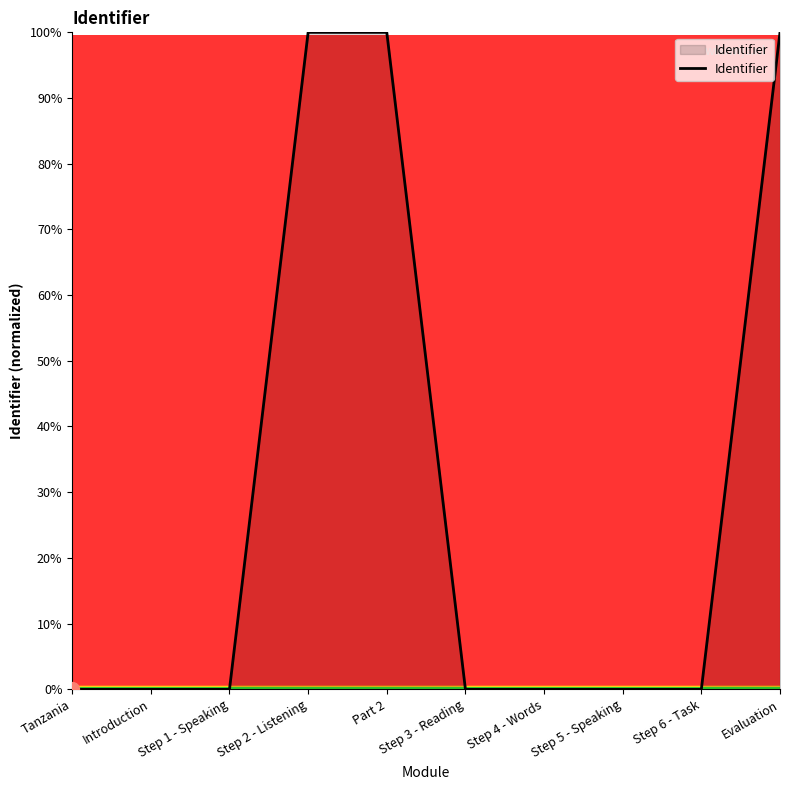

Count the number of data series in this chart.

1